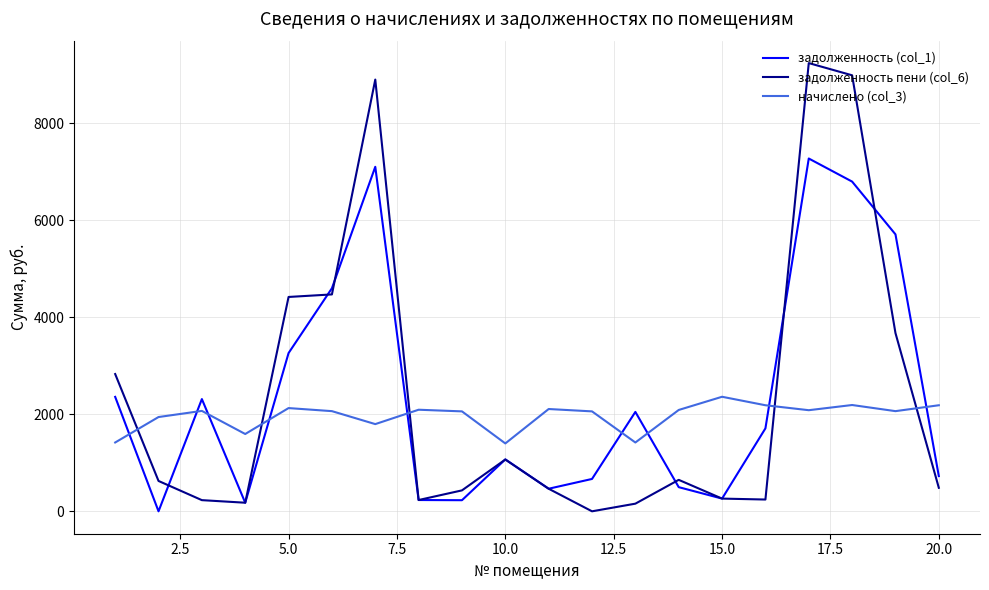

What is the average value of the задолженность (col_1) series?

2375.7